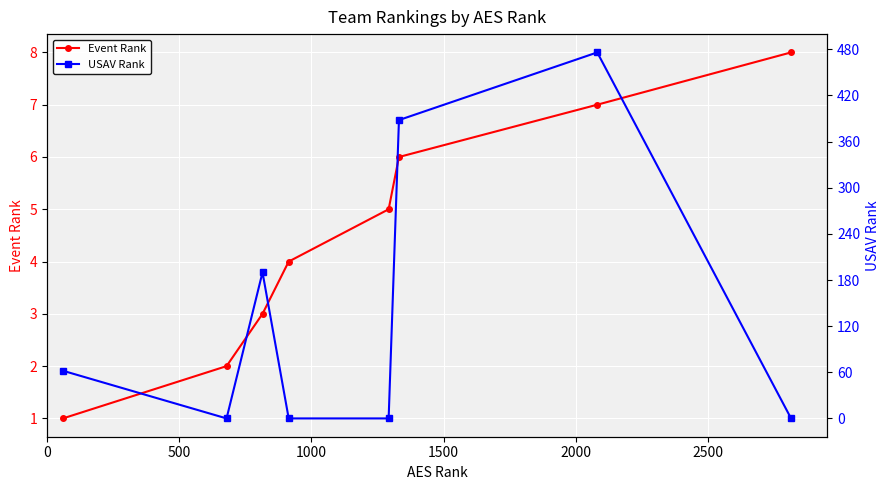

How many interior local valleys does the USAV Rank series have?

1